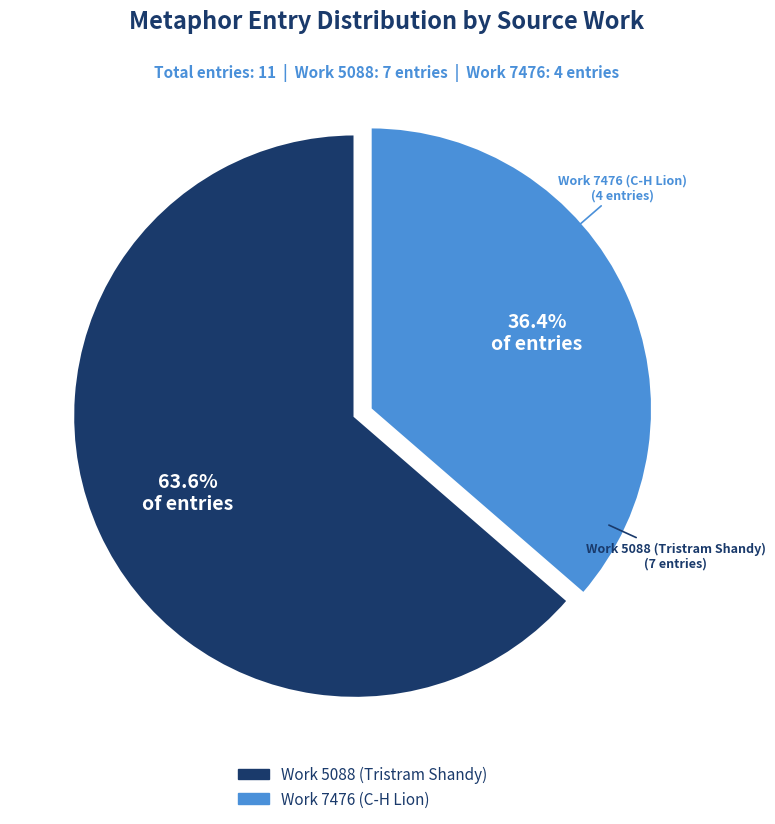

Is there a majority slice in this chart?

Yes